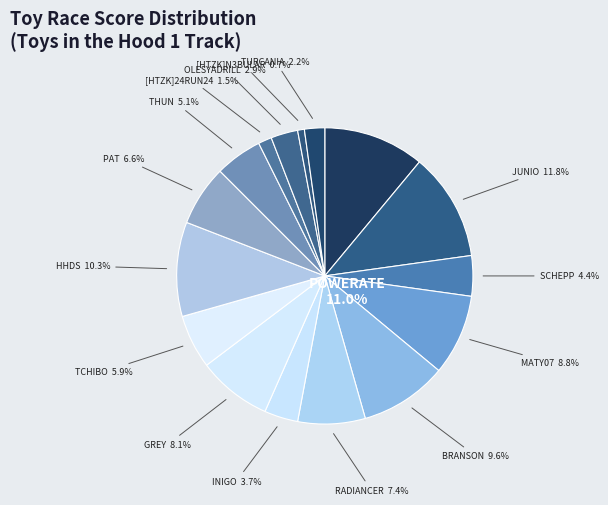

Which category has the biggest portion of the pie?

JUNIO